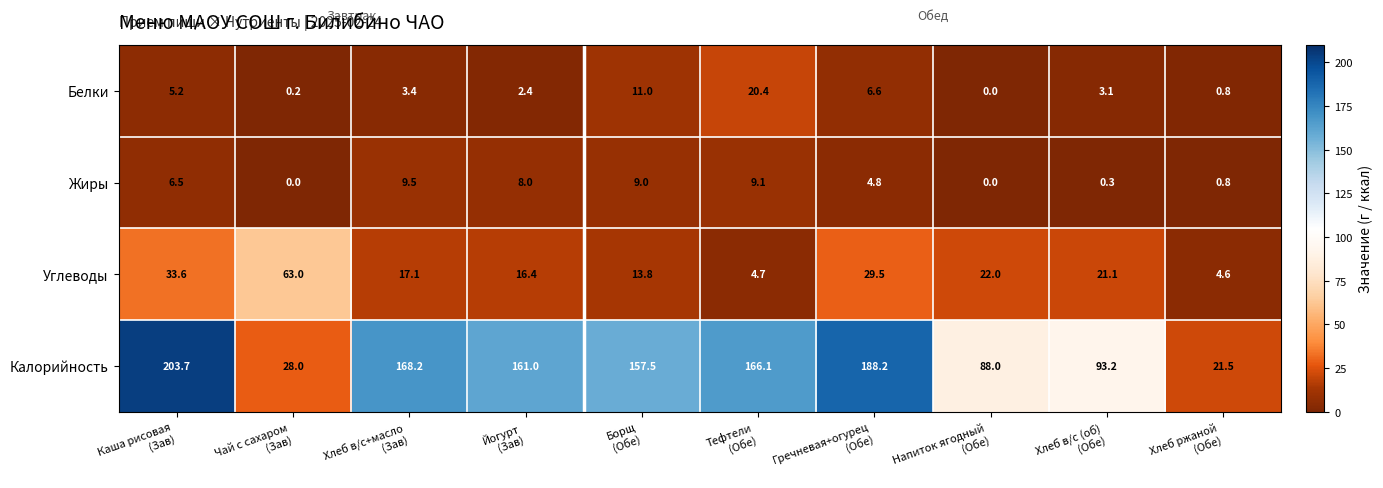

What is the difference between the maximum and minimum values in the Углеводы series?

58.4